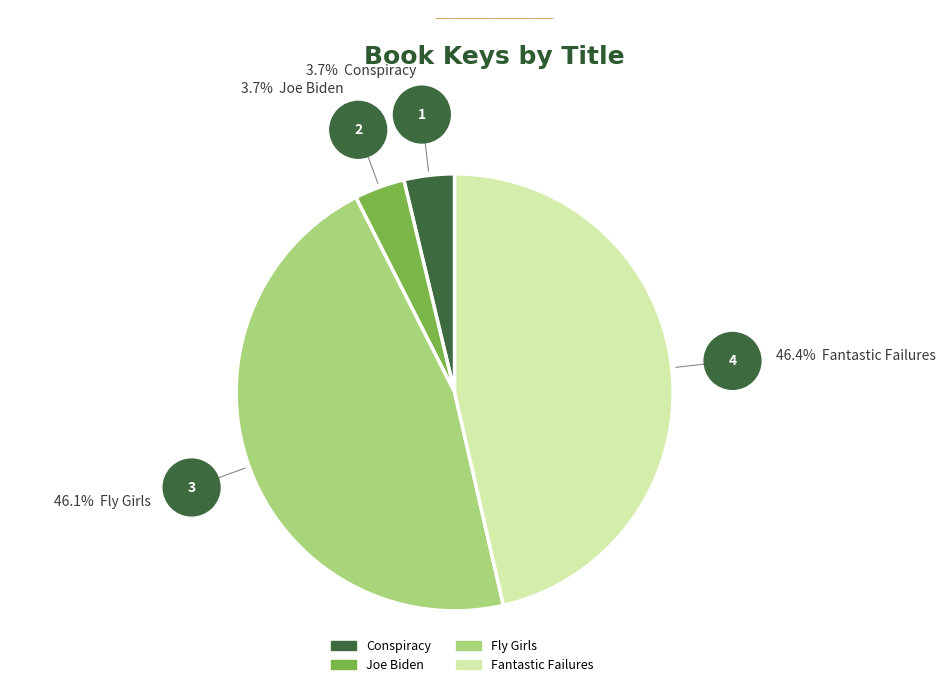

What is the ratio of the value at Fantastic Failures to the value at Joe Biden?

12.5